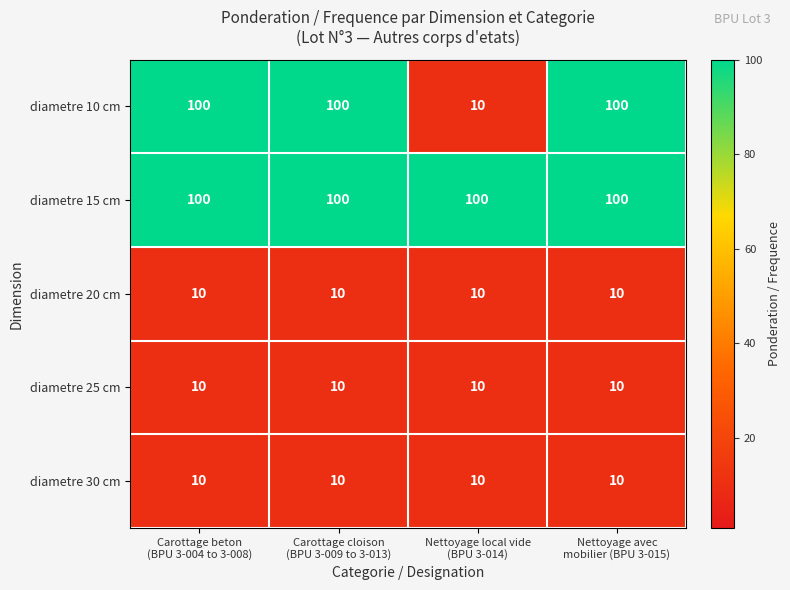

Reading left to right, transcribe all the data shown in this chart.

diametre 10 cm: 100	100	10	100
diametre 15 cm: 100	100	100	100
diametre 20 cm: 10	10	10	10
diametre 25 cm: 10	10	10	10
diametre 30 cm: 10	10	10	10